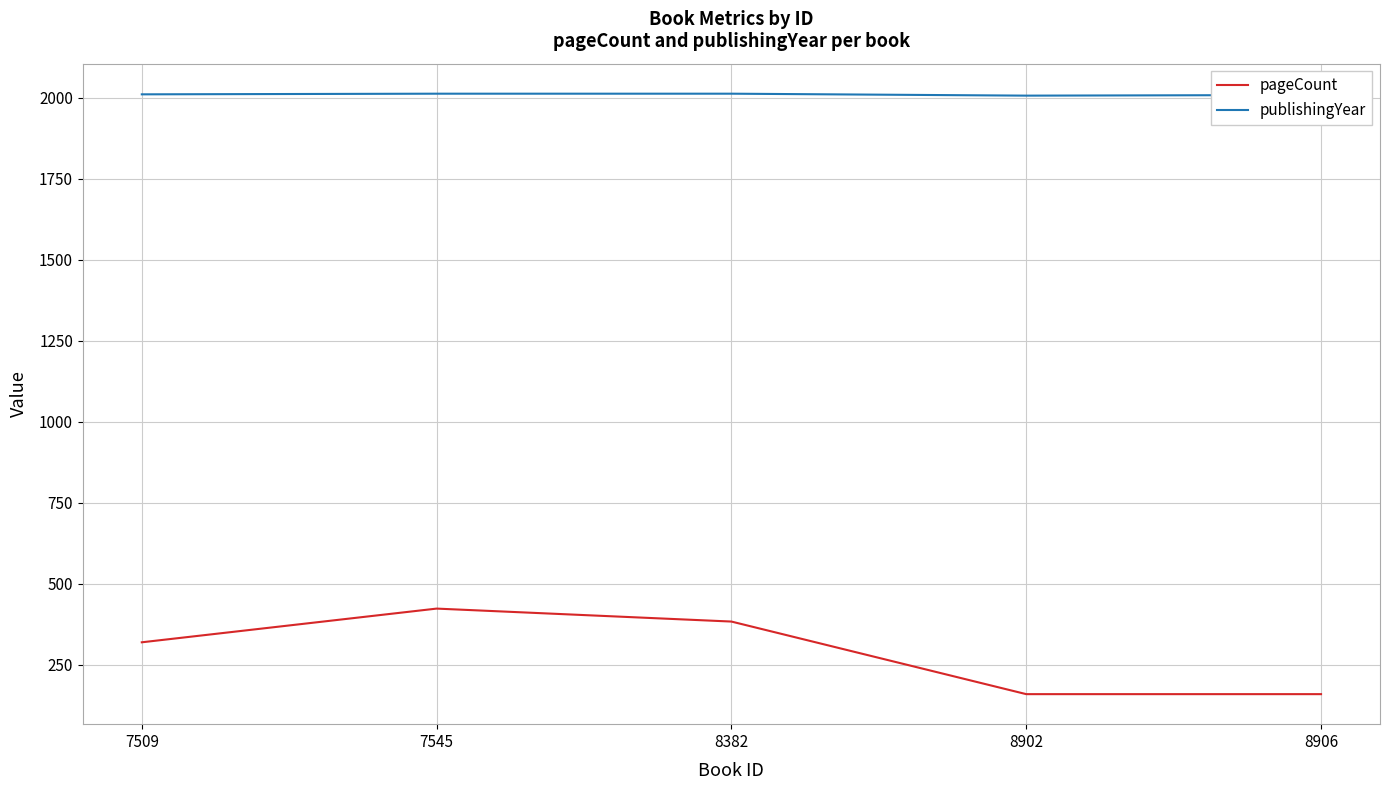

At which label does pageCount reach its peak?

7545